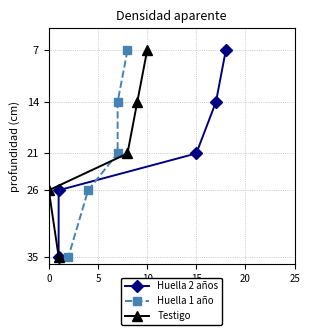

Is it true that Testigo equals 7 at 10?

True